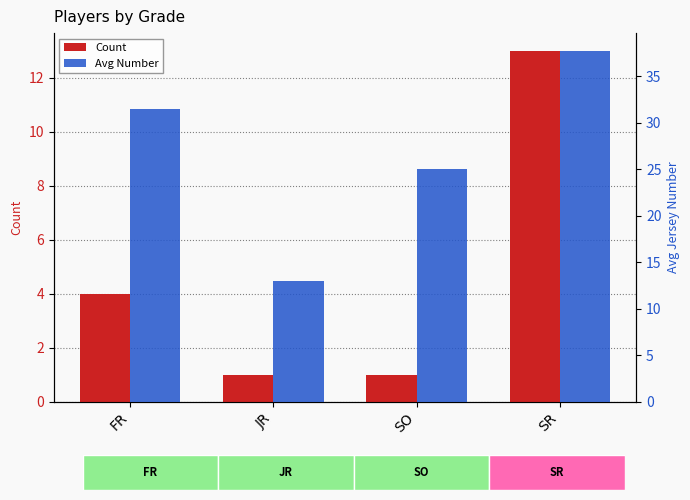

At JR, list the series in order from smallest to largest.

Count, Avg Number